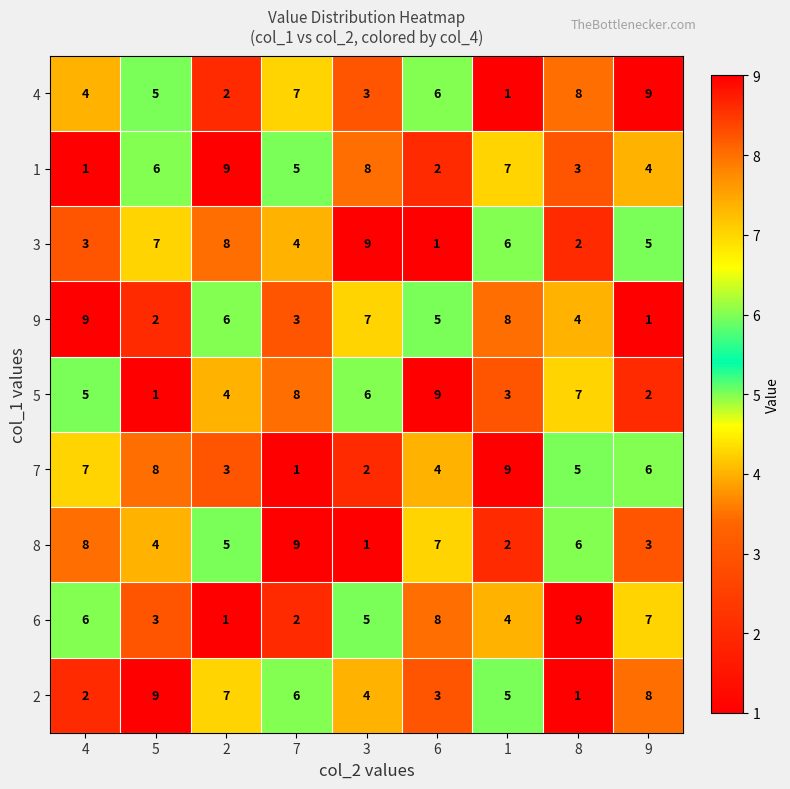

At 1, list the series in order from smallest to largest.

4, 8, 5, 6, 2, 3, 1, 9, 7